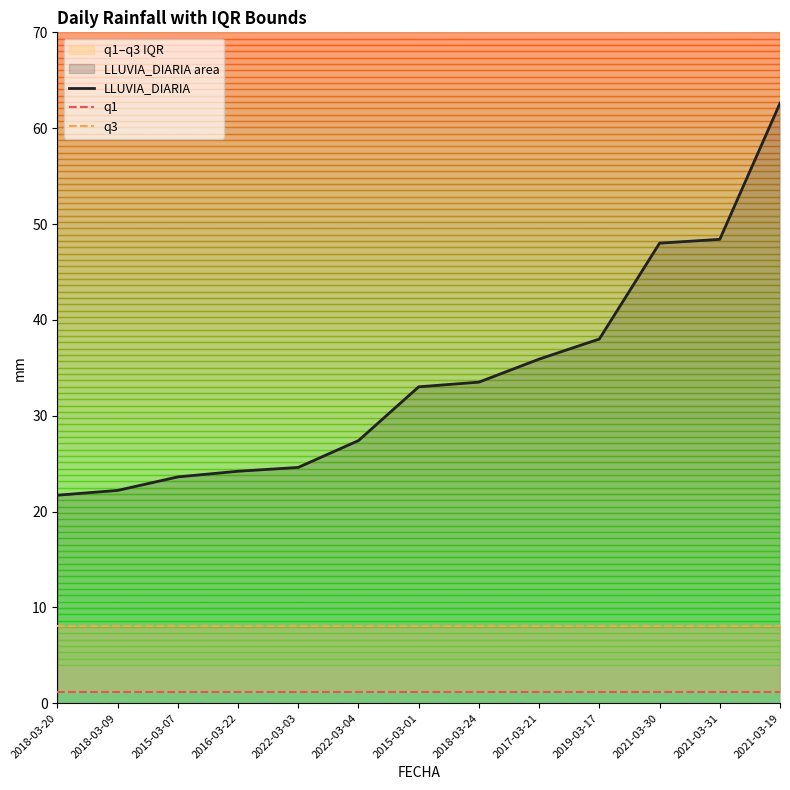

What is the sum of the LLUVIA_DIARIA values at 2022-03-04 and 2022-03-03?

52.0